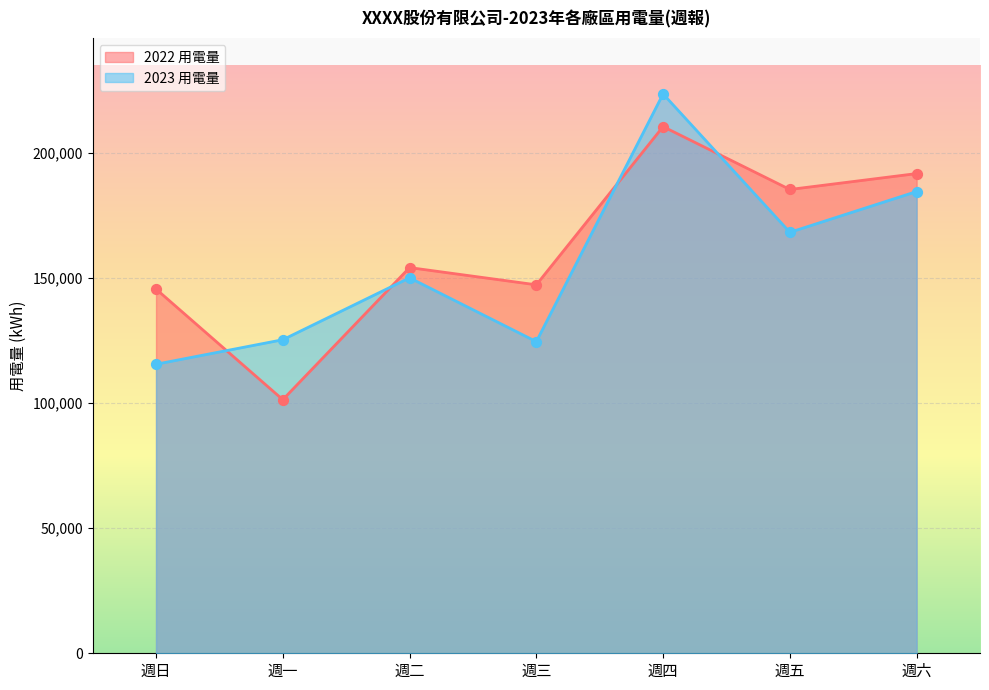

Which series has the widest spread of Y values?

2022 用電量